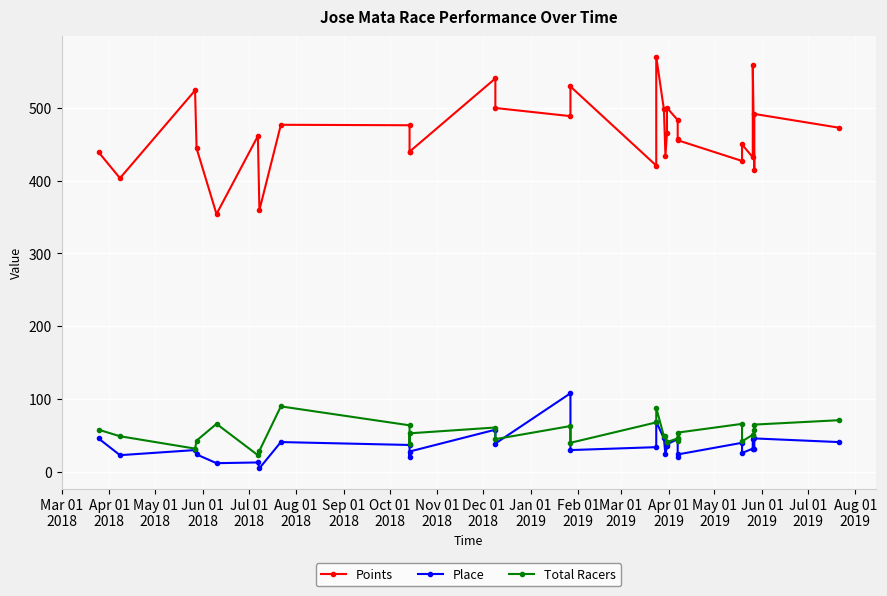

What is the difference between the maximum and second lowest values in the Total Racers series?

61.0